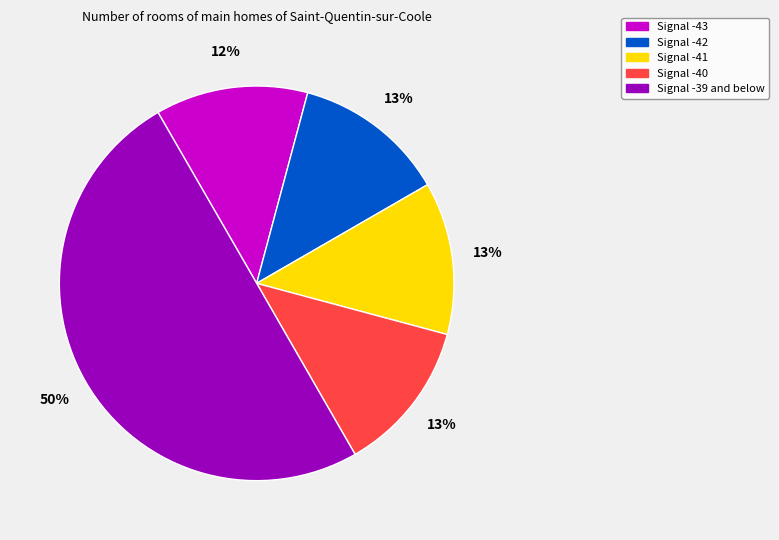

To the nearest percent, what is the average slice percentage?

20%